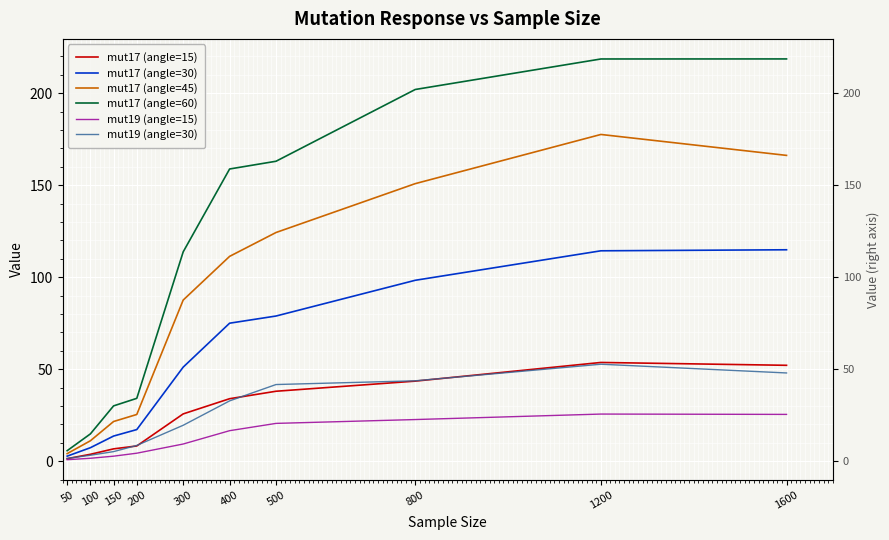

Rank the series by their maximum value, from lowest to highest.

mut19 (angle=15), mut19 (angle=30), mut17 (angle=15), mut17 (angle=30), mut17 (angle=45), mut17 (angle=60)